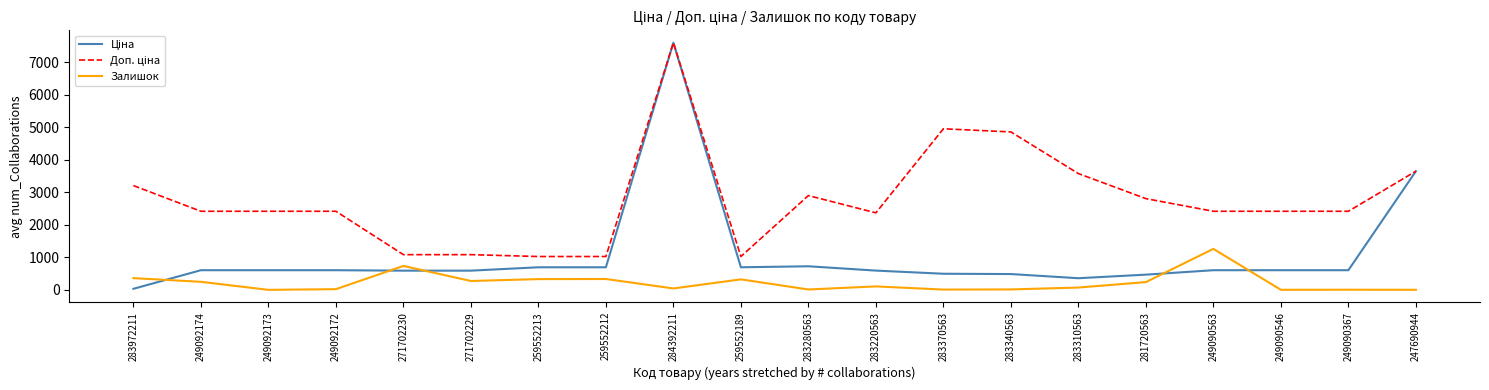

What is the difference between the highest and lowest values at 283310563?

3502.9